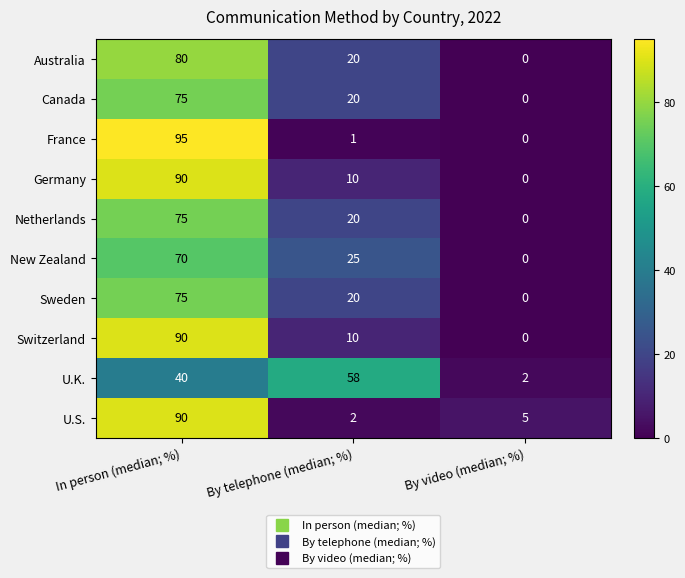

What is the total value across all series at In person (median; %)?

780